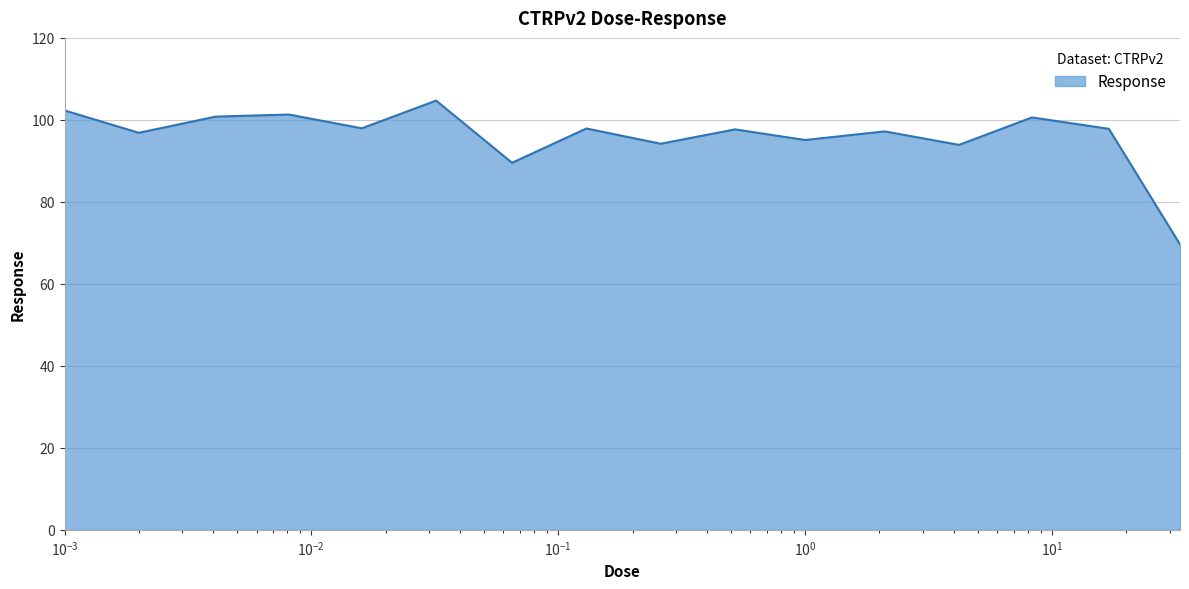

What is the maximum value shown in the chart?

104.7